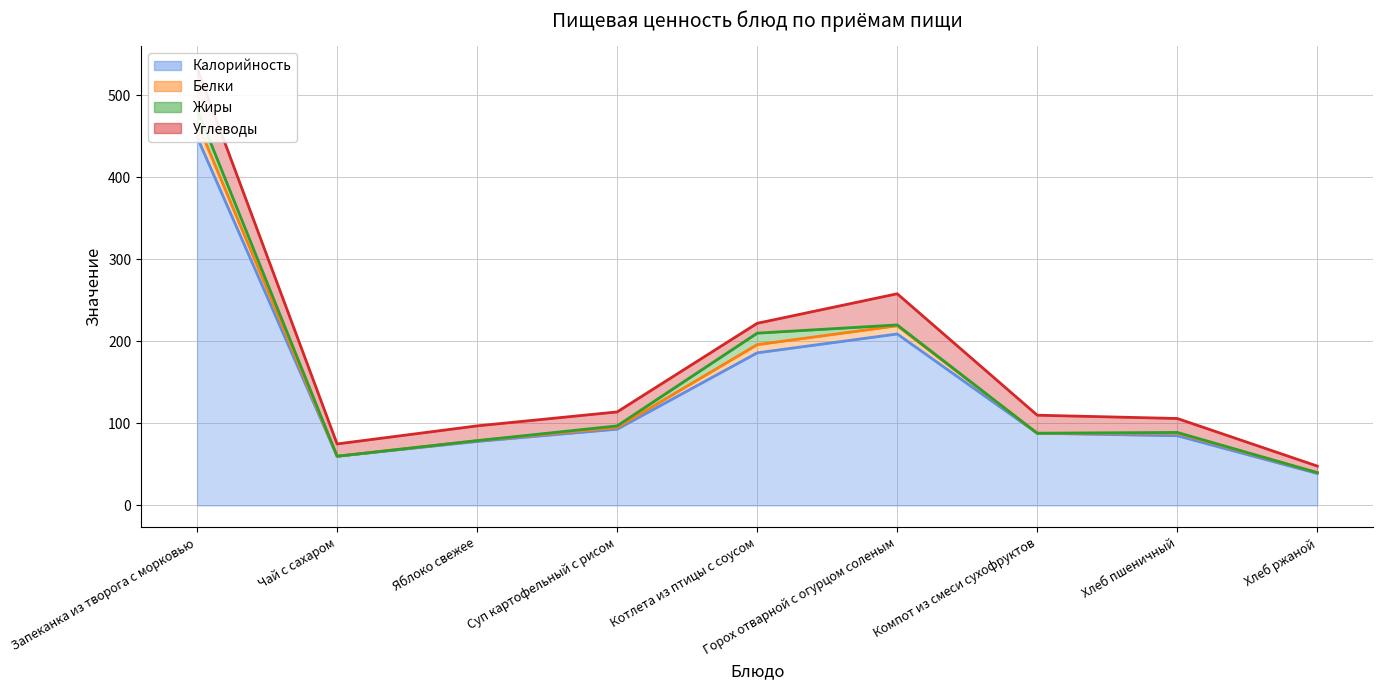

What position from the left is Компот из смеси сухофруктов?

7